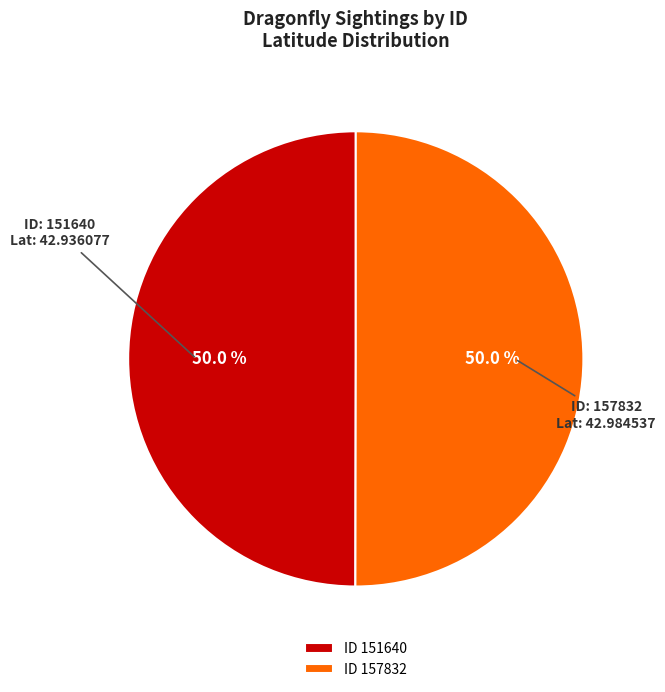

Approximately how many times larger is the value at ID 151640 compared to ID 157832?

1.0